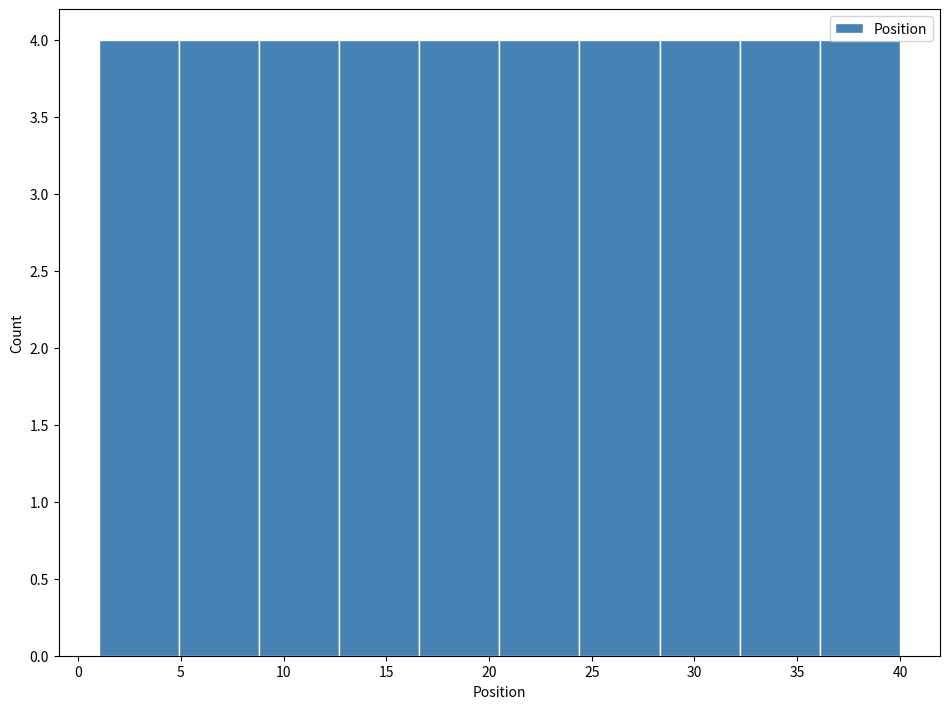

Reading left to right, list every bar in this chart as the range it spans on the x-axis followed by its height. Neither the bar edges nor the heights are printed on the chart, so give them approximately, as read against the axes.

1.0 to 4.9: 4
4.9 to 8.8: 4
8.8 to 12.7: 4
12.7 to 16.6: 4
16.6 to 20.5: 4
20.5 to 24.4: 4
24.4 to 28.3: 4
28.3 to 32.2: 4
32.2 to 36.1: 4
36.1 to 40.0: 4